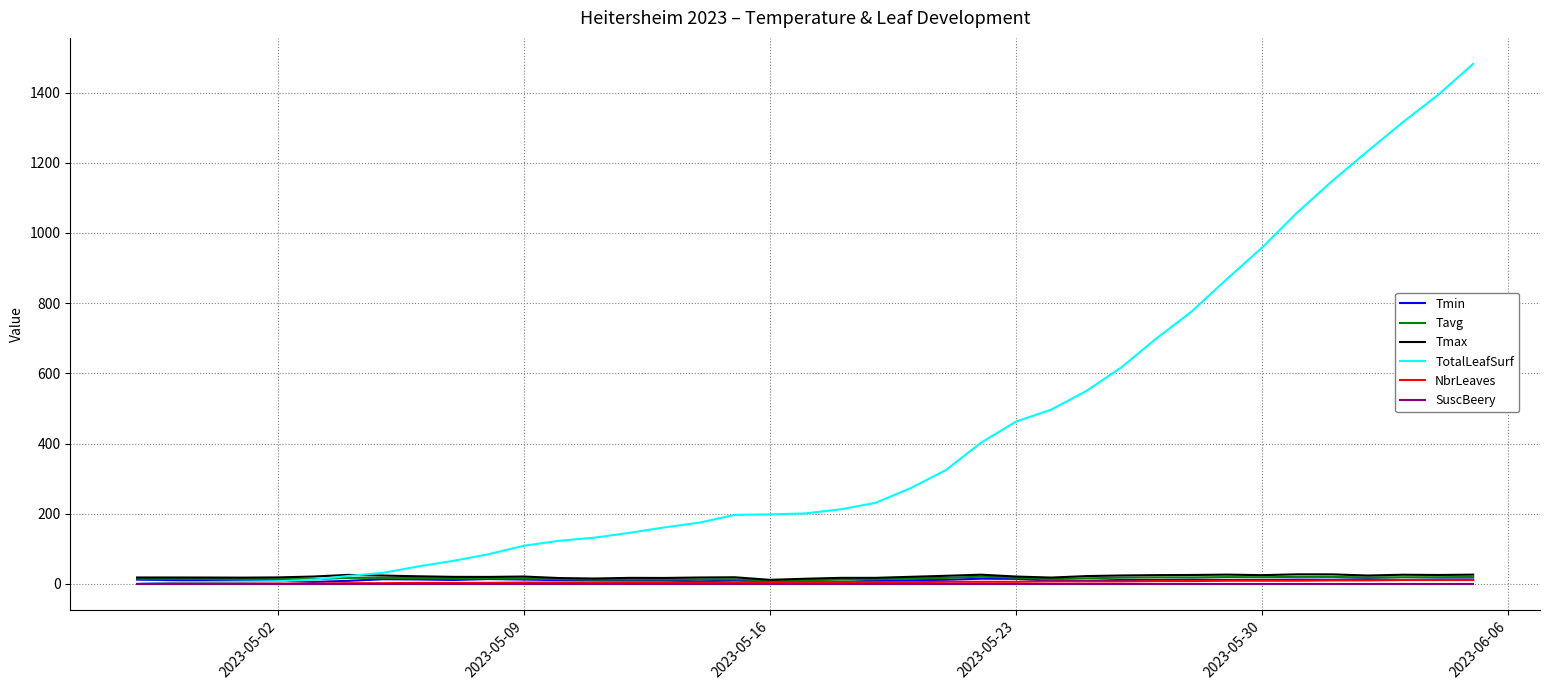

Which series has the widest spread of values?

TotalLeafSurf